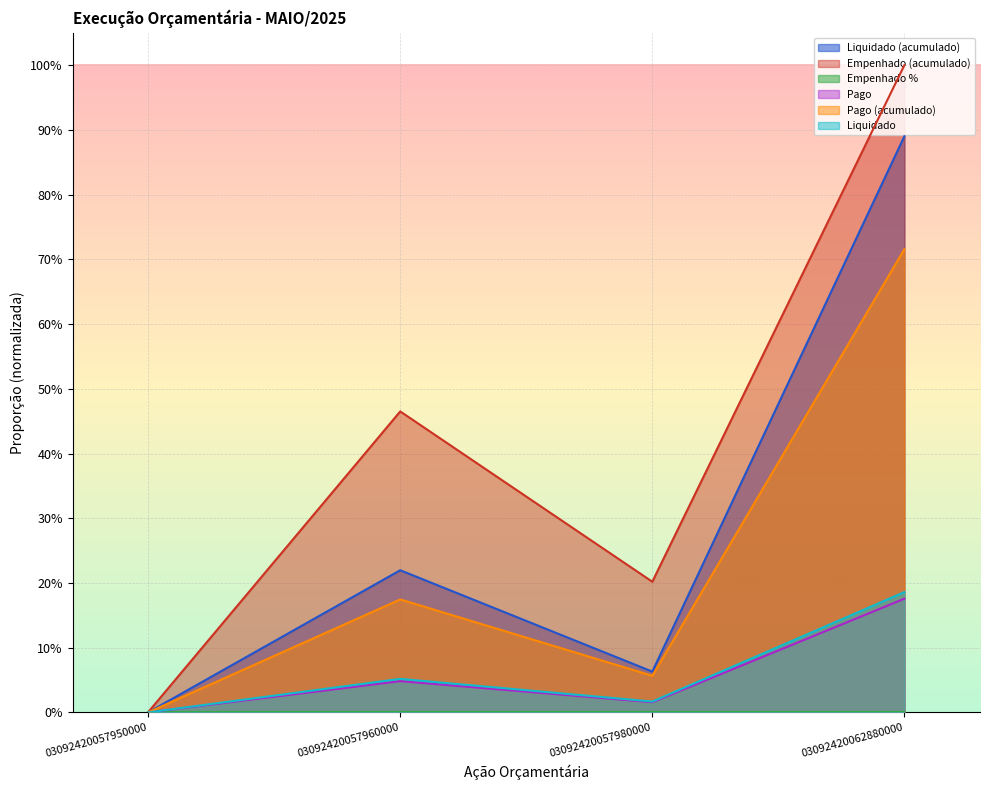

True or false: Empenhado % and Liquidado intersect in this chart.

False